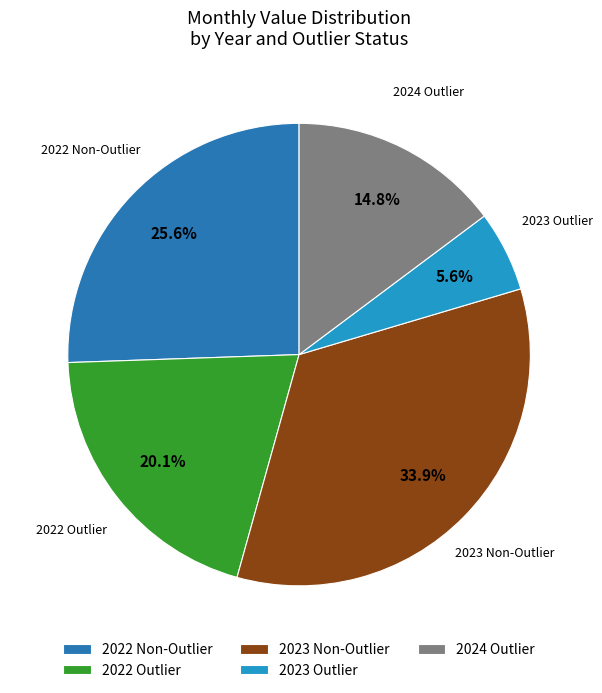

Is the sum of 2022 Outlier and 2023 Outlier greater than half?

No